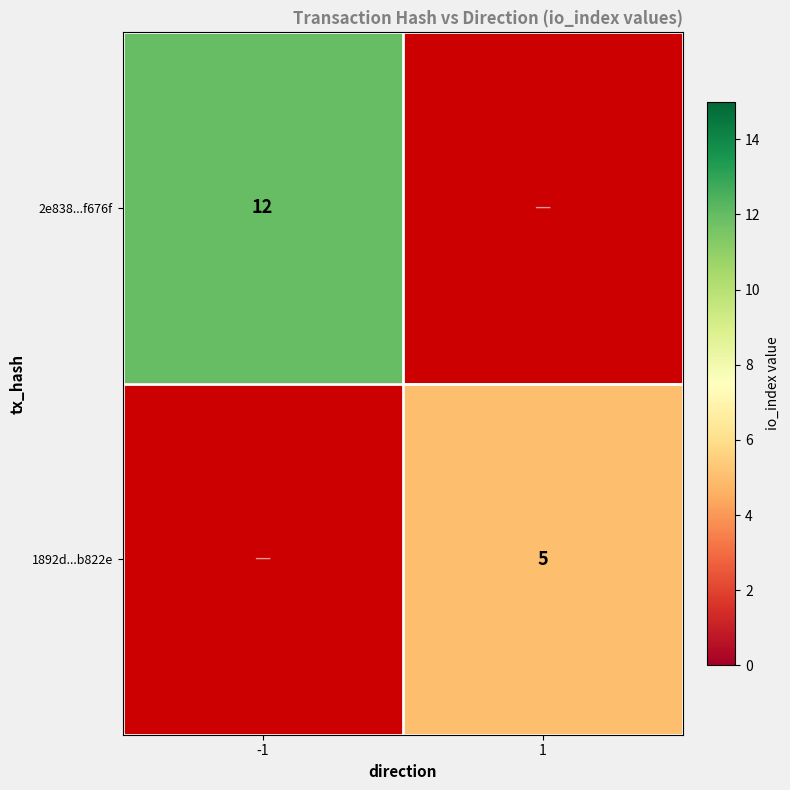

The 2e838...f676f series shows 12 at -1. True or false?

True